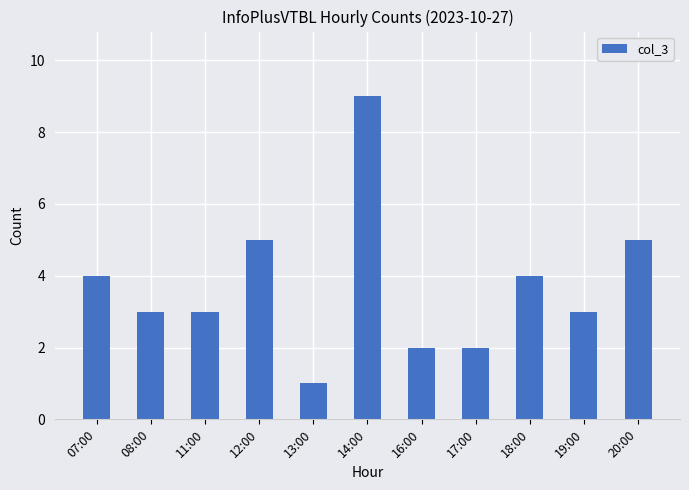

What is the label of the 3rd bar from the right?

18:00